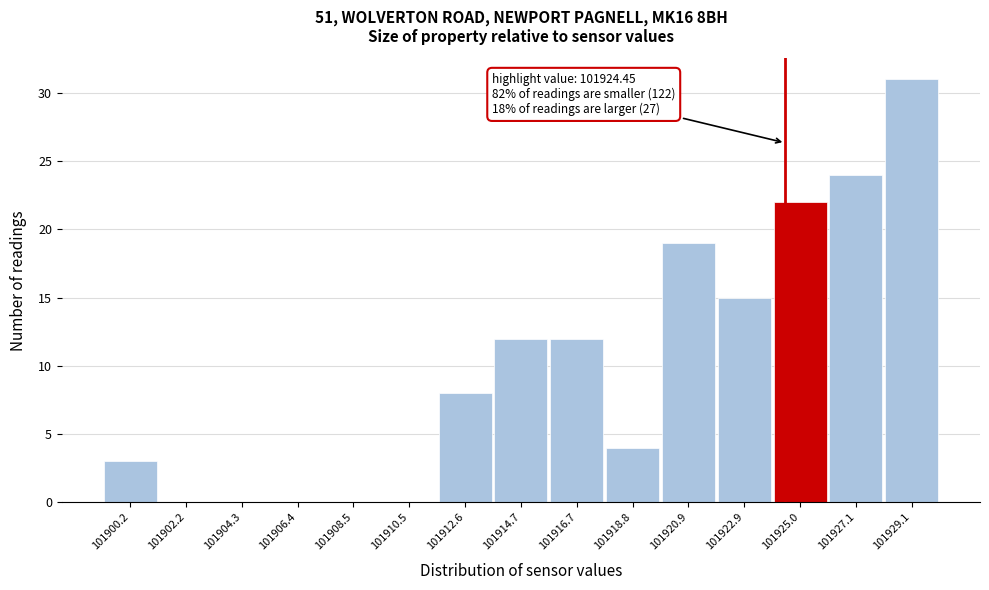

Which range on the x-axis has the tallest bar?

101928.0 to 101930.0